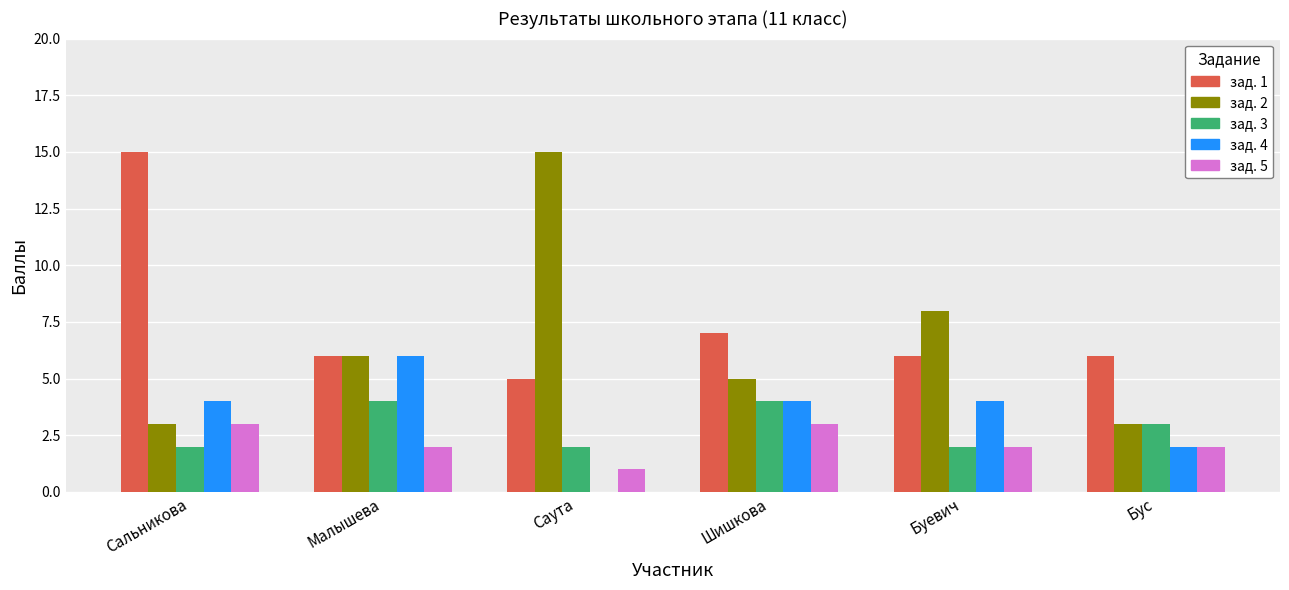

Between Саута and Шишкова, which series saw the biggest shift?

зад. 2